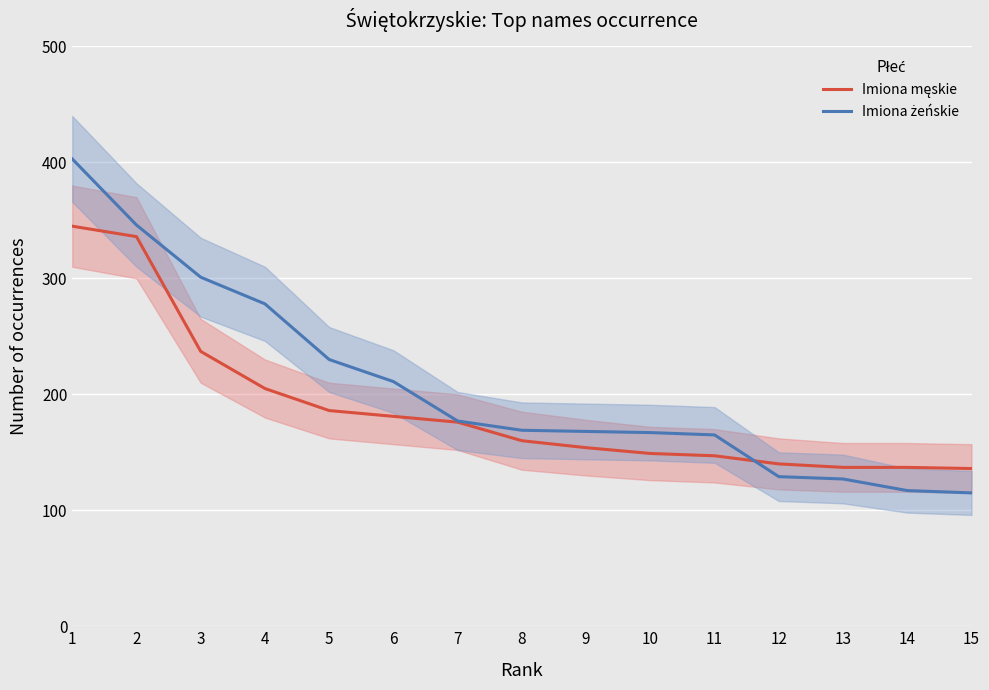

Reading left to right, list all the values displayed in this chart.

Imiona męskie: 1=345	2=336	3=237	4=205	5=186	6=181	7=176	8=160	9=154	10=149	11=147	12=140	13=137	14=137	15=136
Imiona żeńskie: 1=403	2=346	3=301	4=278	5=230	6=211	7=177	8=169	9=168	10=167	11=165	12=129	13=127	14=117	15=115